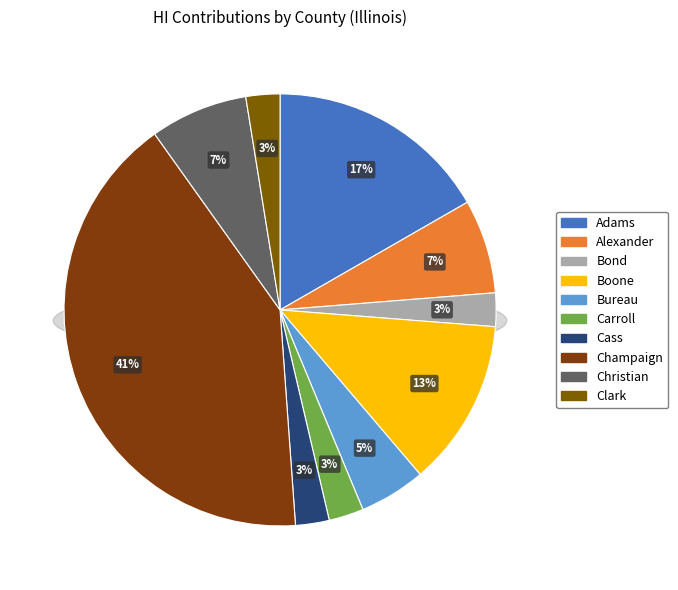

What is the ratio of the value at Alexander to the value at Bureau?

1.4